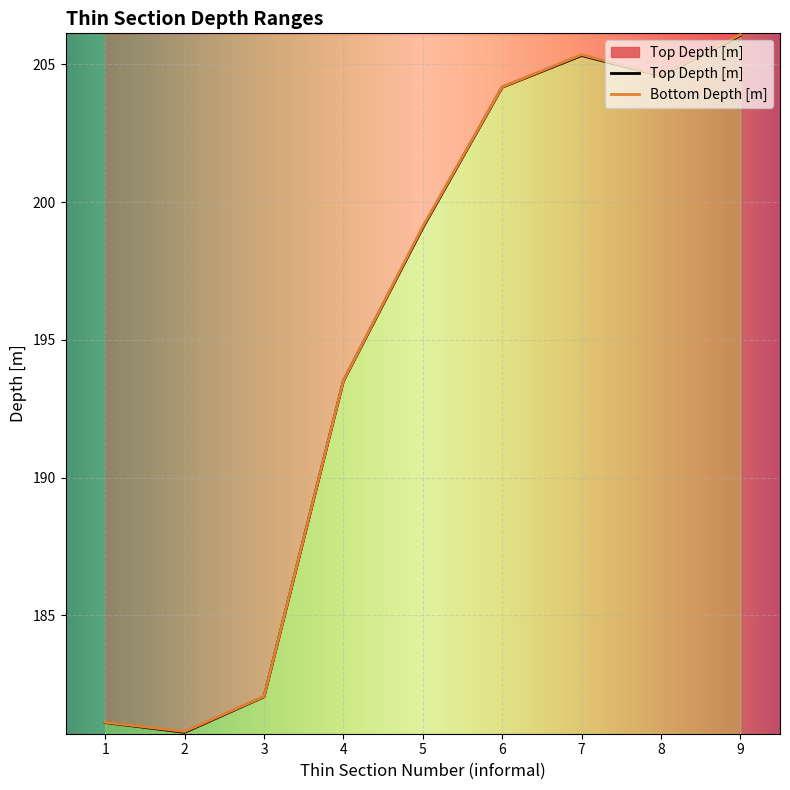

Rank the series by their maximum value, from highest to lowest.

Bottom Depth [m], Top Depth [m]